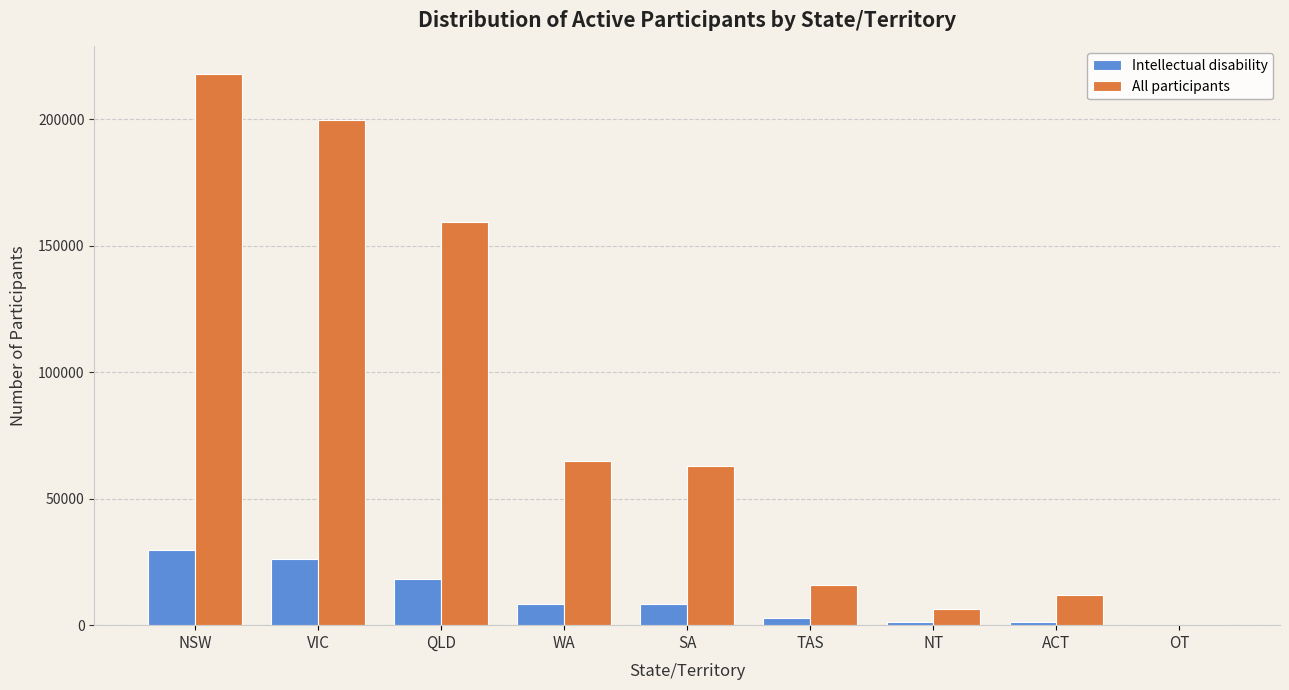

Are the bars grouped side by side (vs. stacked)?

Yes